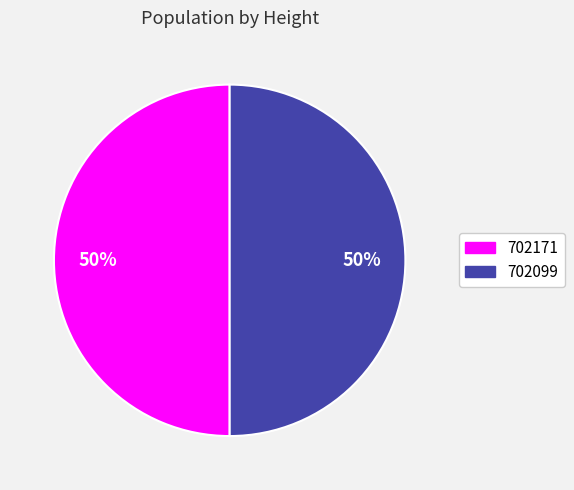

Approximately how many times larger is the value at 702099 compared to 702171?

1.0